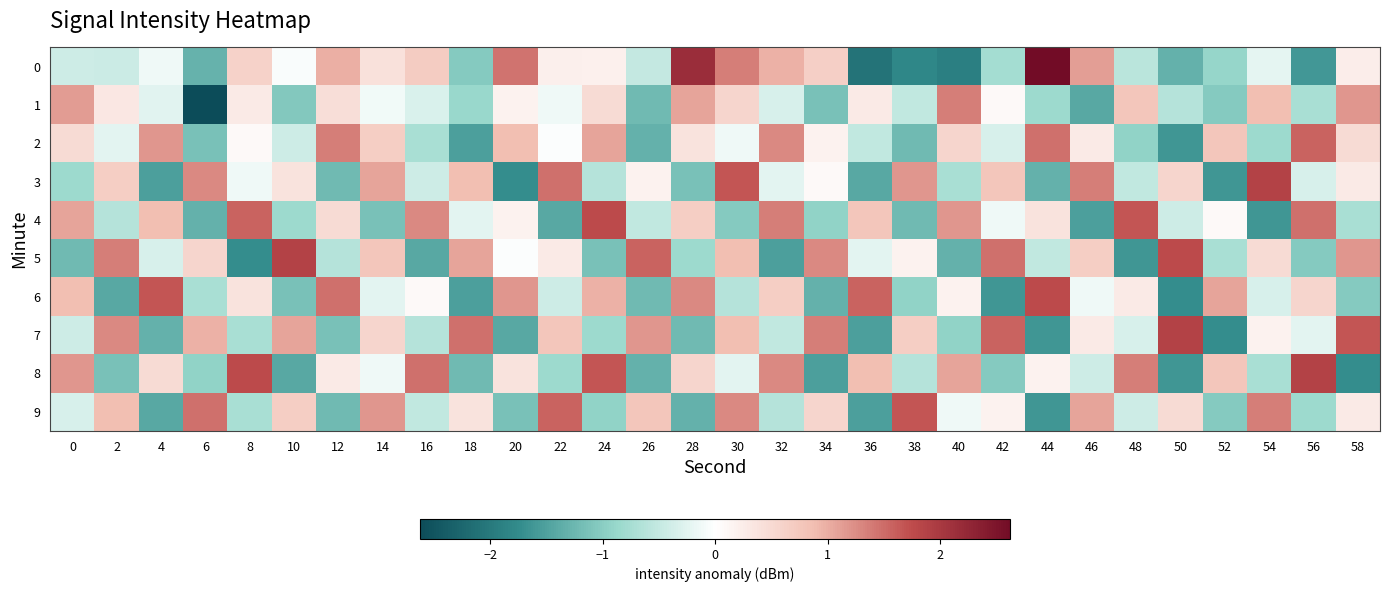

Reading left to right, extract all data points from this chart.

0: 0=-0.4	2=-0.4	4=-0.1	6=-1.3	8=0.6	10=-0.1	12=1.0	14=0.4	16=0.7	18=-1.0	20=1.5	22=0.2	24=0.2	26=-0.5	28=2.2	30=1.4	32=1.0	34=0.6	36=-2.1	38=-1.8	40=-1.9	42=-0.8	44=3.7	46=1.1	48=-0.6	50=-1.3	52=-0.9	54=-0.2	56=-1.6	58=0.2
1: 0=1.1	2=0.3	4=-0.3	6=-2.7	8=0.3	10=-1.1	12=0.4	14=-0.1	16=-0.3	18=-0.9	20=0.2	22=-0.1	24=0.5	26=-1.2	28=1.1	30=0.6	32=-0.3	34=-1.1	36=0.3	38=-0.5	40=1.4	42=0.1	44=-0.8	46=-1.4	48=0.8	50=-0.6	52=-1.0	54=0.9	56=-0.7	58=1.2
2: 0=0.5	2=-0.2	4=1.2	6=-1.1	8=0.1	10=-0.4	12=1.4	14=0.7	16=-0.7	18=-1.5	20=0.9	22=-0.0	24=1.1	26=-1.3	28=0.4	30=-0.1	32=1.3	34=0.2	36=-0.5	38=-1.2	40=0.6	42=-0.3	44=1.5	46=0.3	48=-0.9	50=-1.6	52=0.8	54=-0.8	56=1.6	58=0.5
3: 0=-0.8	2=0.7	4=-1.5	6=1.3	8=-0.1	10=0.4	12=-1.2	14=1.1	16=-0.4	18=0.9	20=-1.7	22=1.5	24=-0.6	26=0.2	28=-1.1	30=1.7	32=-0.2	34=0.1	36=-1.4	38=1.2	40=-0.7	42=0.8	44=-1.3	46=1.4	48=-0.5	50=0.6	52=-1.6	54=1.9	56=-0.3	58=0.3
4: 0=1.1	2=-0.6	4=0.9	6=-1.3	8=1.6	10=-0.8	12=0.5	14=-1.1	16=1.3	18=-0.2	20=0.2	22=-1.4	24=1.8	26=-0.5	28=0.7	30=-1.0	32=1.4	34=-0.9	36=0.8	38=-1.2	40=1.2	42=-0.1	44=0.4	46=-1.5	48=1.7	50=-0.4	52=0.1	54=-1.6	56=1.5	58=-0.7
5: 0=-1.2	2=1.4	4=-0.3	6=0.6	8=-1.7	10=1.9	12=-0.6	14=0.8	16=-1.4	18=1.1	20=-0.0	22=0.3	24=-1.1	26=1.6	28=-0.8	30=0.9	32=-1.5	34=1.3	36=-0.2	38=0.2	40=-1.3	42=1.5	44=-0.5	46=0.7	48=-1.6	50=1.8	52=-0.7	54=0.5	56=-1.0	58=1.2
6: 0=0.9	2=-1.4	4=1.7	6=-0.7	8=0.4	10=-1.1	12=1.5	14=-0.2	16=0.1	18=-1.5	20=1.2	22=-0.4	24=1.0	26=-1.2	28=1.3	30=-0.6	32=0.7	34=-1.3	36=1.6	38=-0.9	40=0.2	42=-1.6	44=1.8	46=-0.1	48=0.3	50=-1.7	52=1.1	54=-0.3	56=0.6	58=-1.0
7: 0=-0.4	2=1.3	4=-1.3	6=1.0	8=-0.7	10=1.1	12=-1.1	14=0.6	16=-0.6	18=1.5	20=-1.4	22=0.8	24=-0.8	26=1.2	28=-1.2	30=0.9	32=-0.5	34=1.4	36=-1.5	38=0.7	40=-0.9	42=1.6	44=-1.6	46=0.3	48=-0.3	50=1.9	52=-1.7	54=0.2	56=-0.2	58=1.7
8: 0=1.2	2=-1.1	4=0.5	6=-0.9	8=1.8	10=-1.4	12=0.3	14=-0.1	16=1.5	18=-1.2	20=0.4	22=-0.8	24=1.7	26=-1.3	28=0.6	30=-0.2	32=1.3	34=-1.5	36=0.9	38=-0.6	40=1.1	42=-1.0	44=0.2	46=-0.4	48=1.4	50=-1.6	52=0.8	54=-0.7	56=1.9	58=-1.7
9: 0=-0.3	2=0.9	4=-1.4	6=1.5	8=-0.7	10=0.7	12=-1.2	14=1.2	16=-0.5	18=0.4	20=-1.1	22=1.6	24=-0.9	26=0.8	28=-1.3	30=1.3	32=-0.6	34=0.6	36=-1.5	38=1.7	40=-0.1	42=0.2	44=-1.6	46=1.1	48=-0.4	50=0.5	52=-1.0	54=1.4	56=-0.8	58=0.3